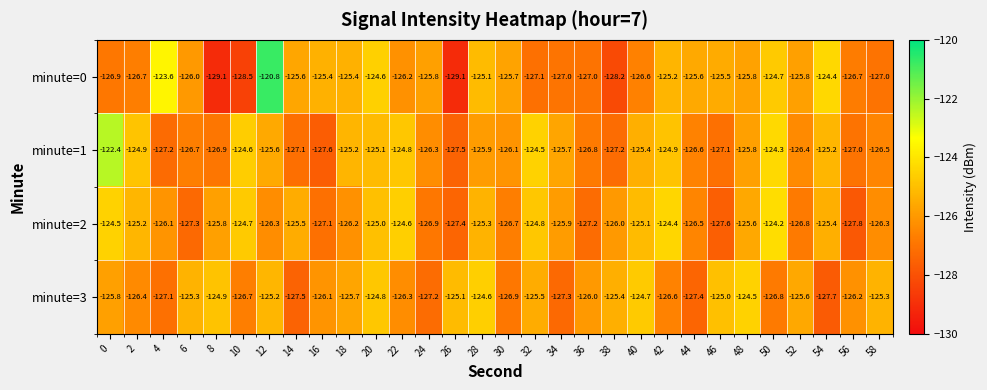

What is the total value across all series at 48?

-501.7